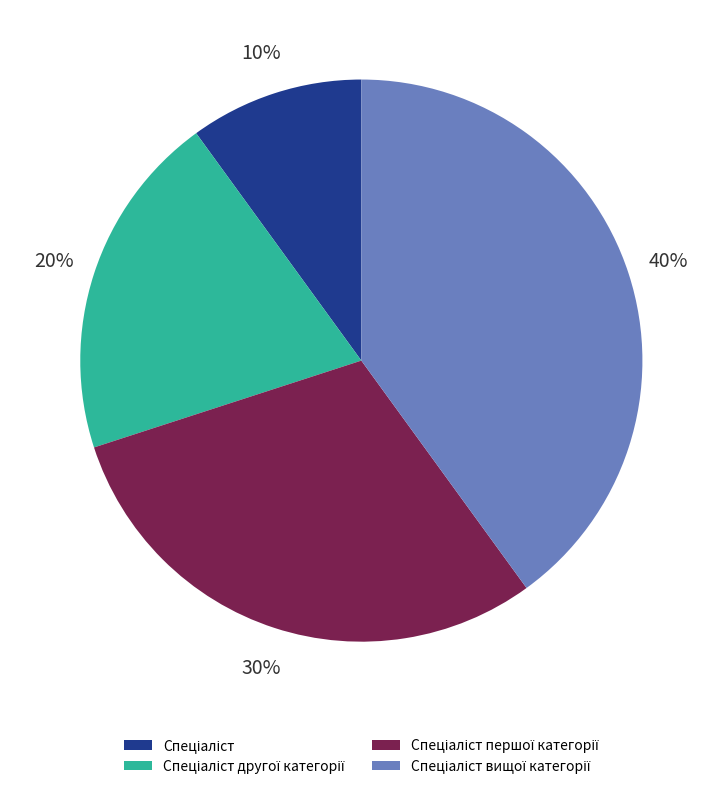

To the nearest percent, what is the difference between the largest and smallest slice percentages?

30%